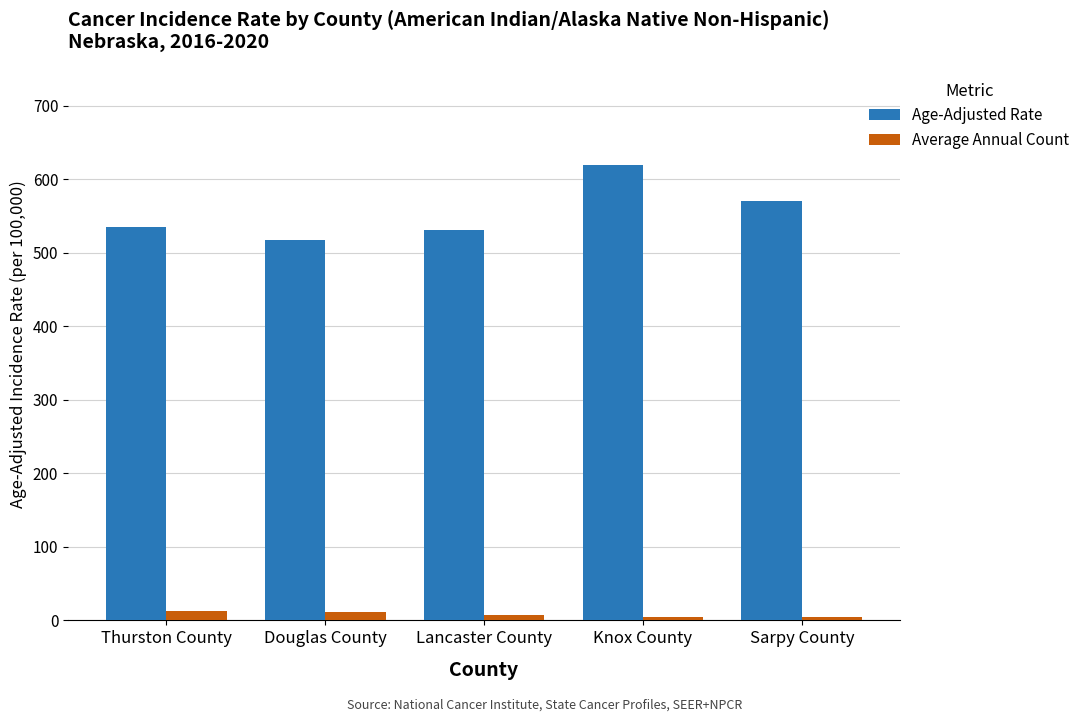

Is the value of Average Annual Count at Thurston County greater than the value of Age-Adjusted Rate at Knox County?

No